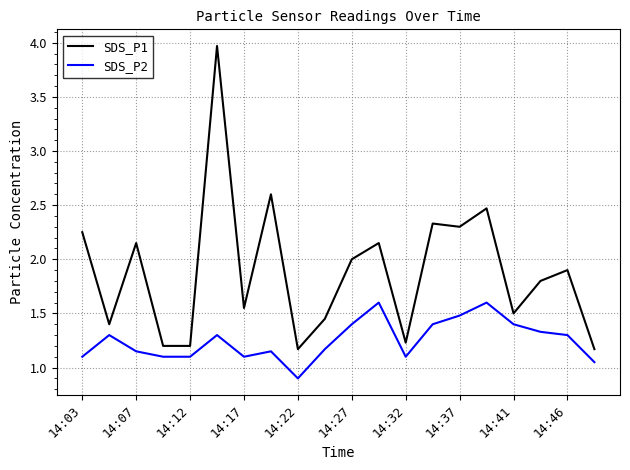

Which series has the widest spread of values?

SDS_P1